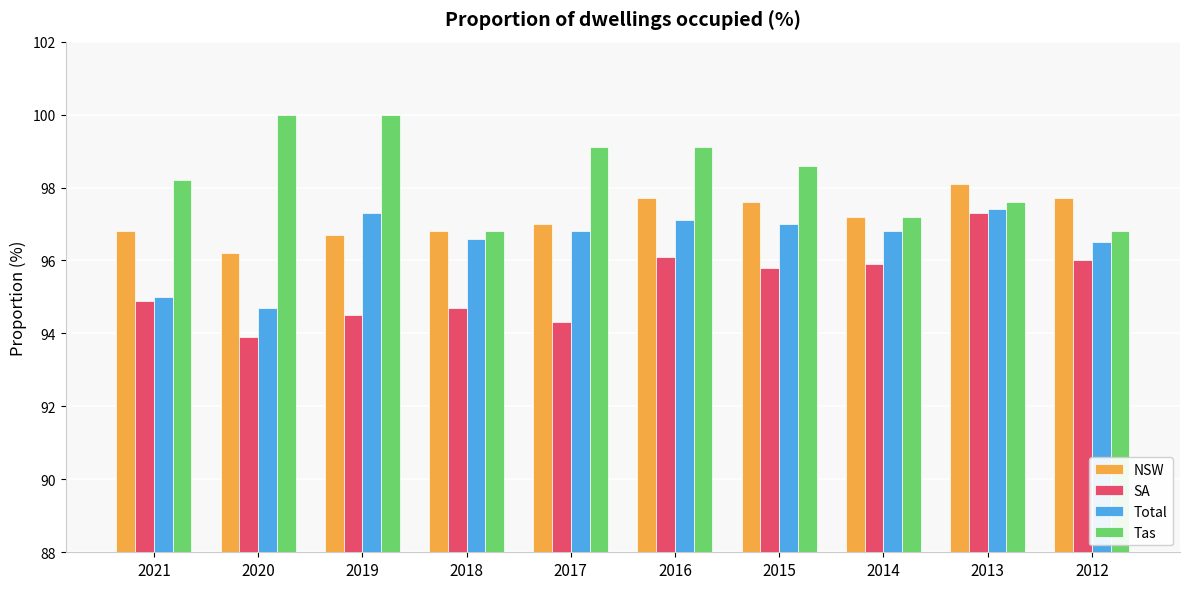

What is the total value across all series at 2021?

384.9